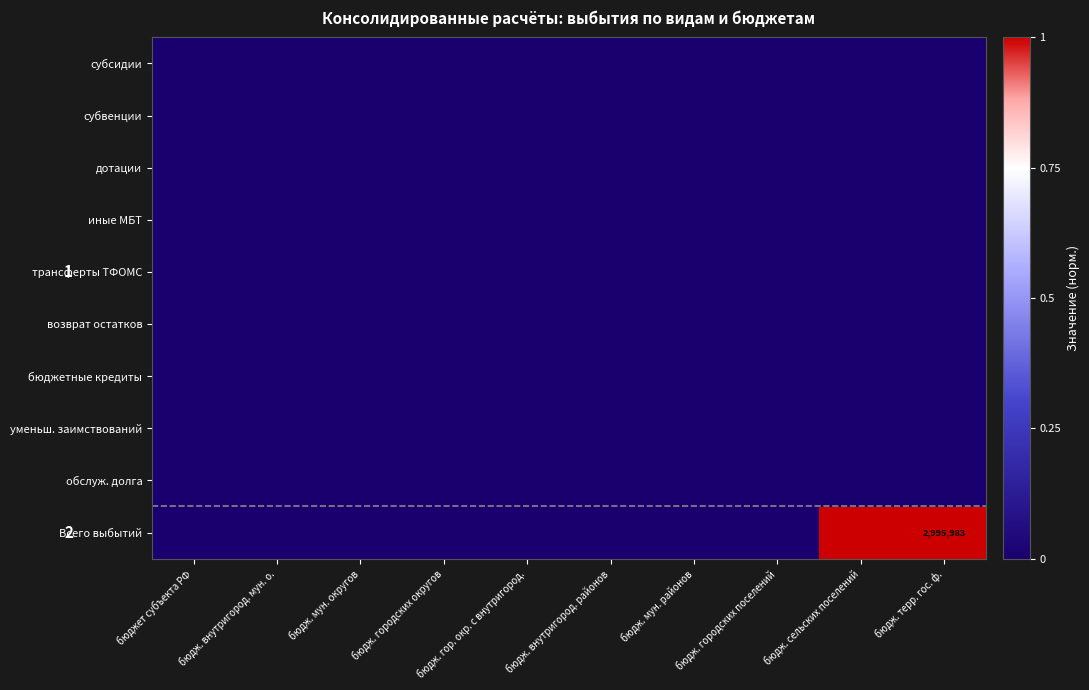

Which label corresponds to the smallest value in the chart?

бюджет субъекта РФ